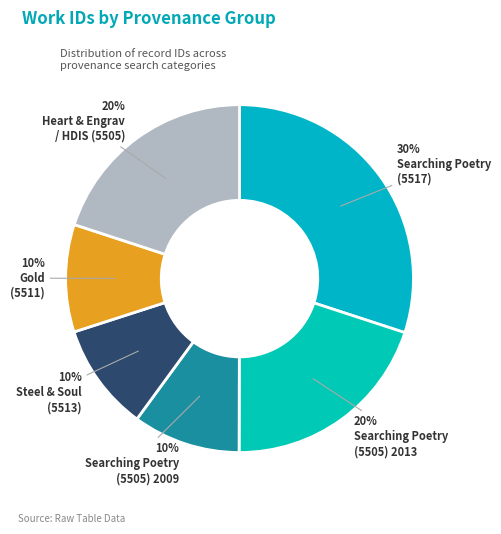

Count the number of slices in the pie.

6